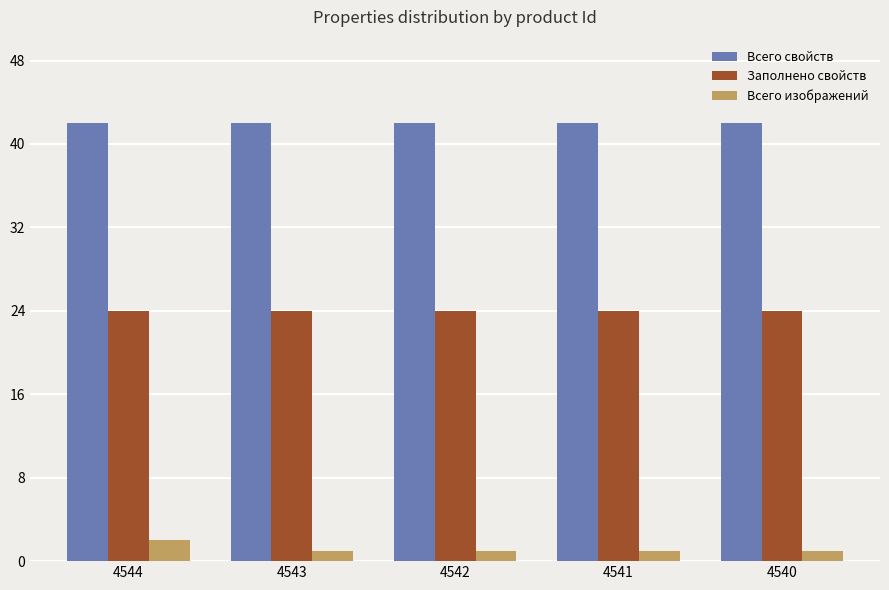

What is the difference between the highest and lowest values at 4541?

41